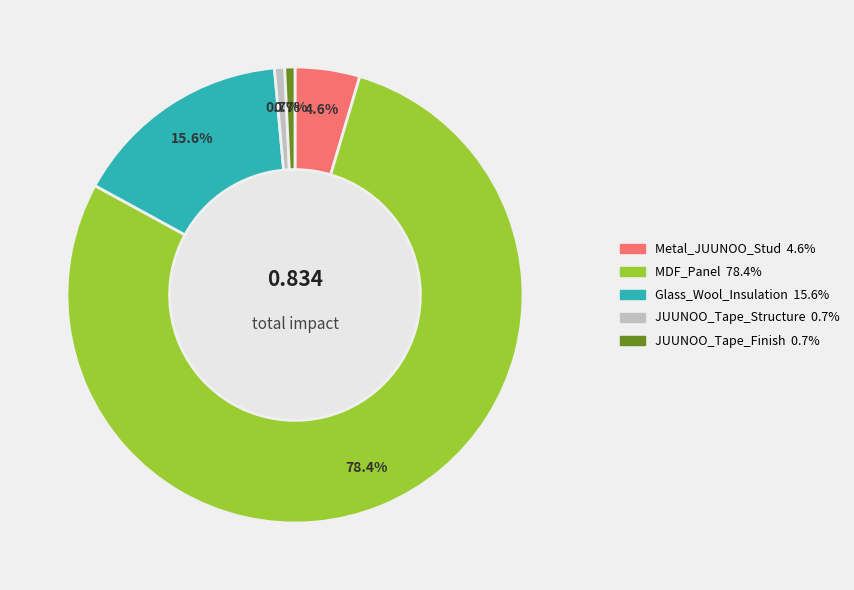

How many slices are in this pie chart?

5